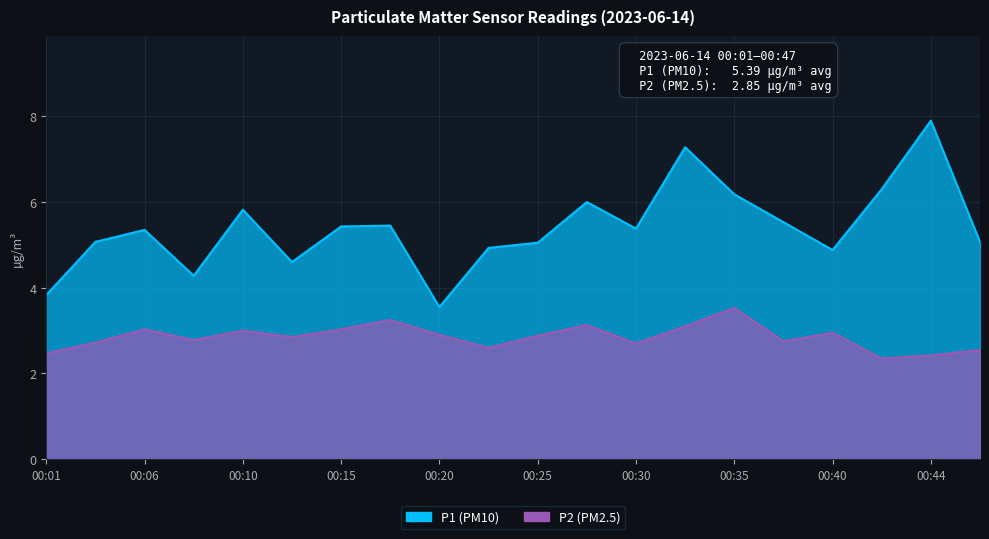

Is the value of P1 at 00:01 greater than the value of P2 at 00:01?

Yes